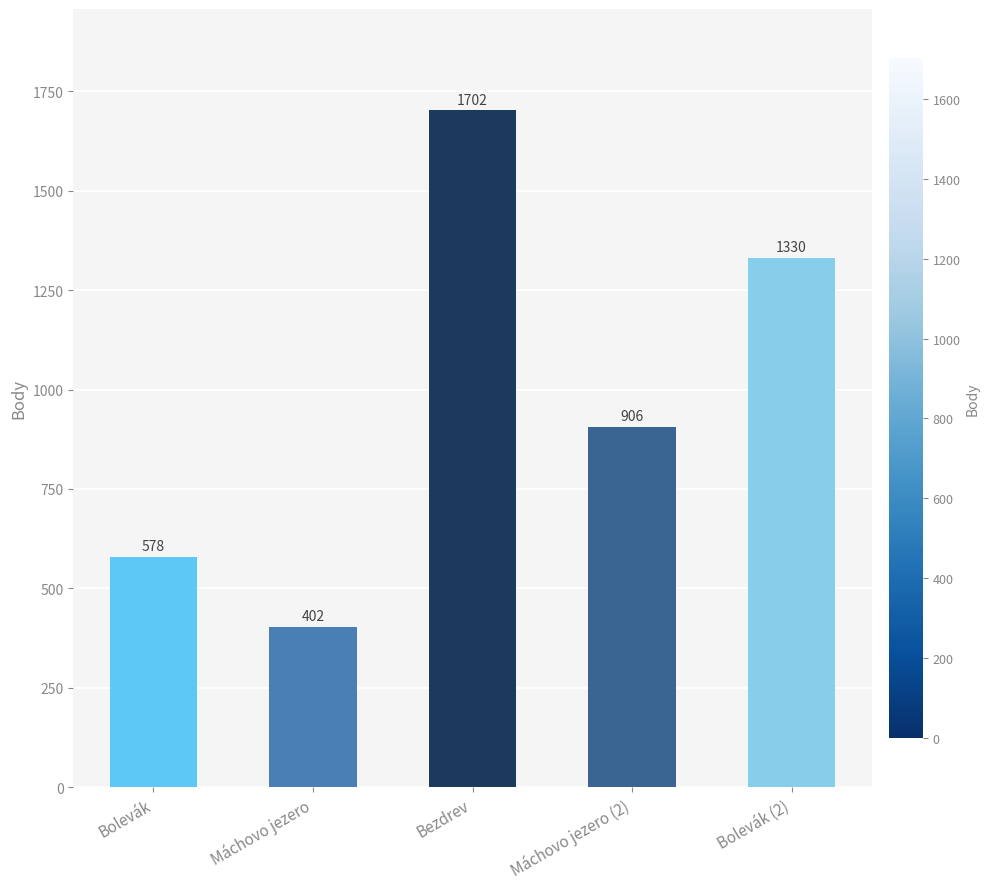

True or false: the data shows 402 at Máchovo jezero.

True